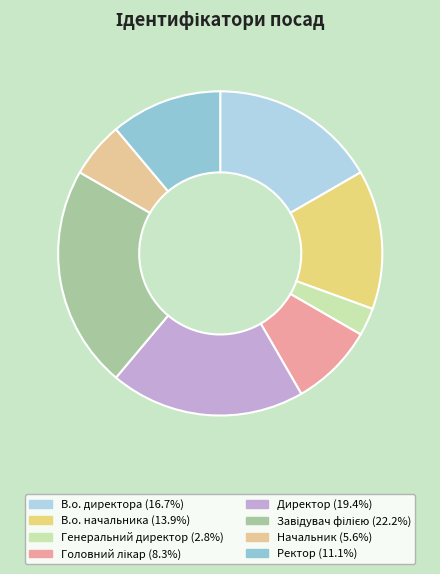

Rank the categories by value from highest to lowest.

Завідувач філією, Директор, В.о. директора, В.о. начальника, Ректор, Головний лікар, Начальник, Генеральний директор